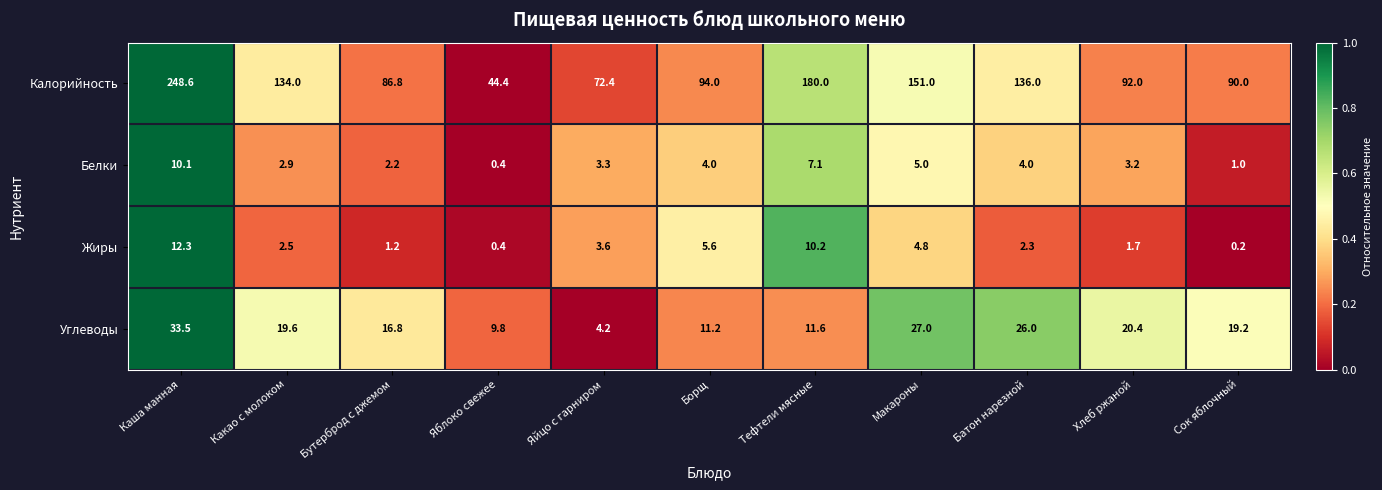

Which category has the lowest value across all series?

Сок яблочный